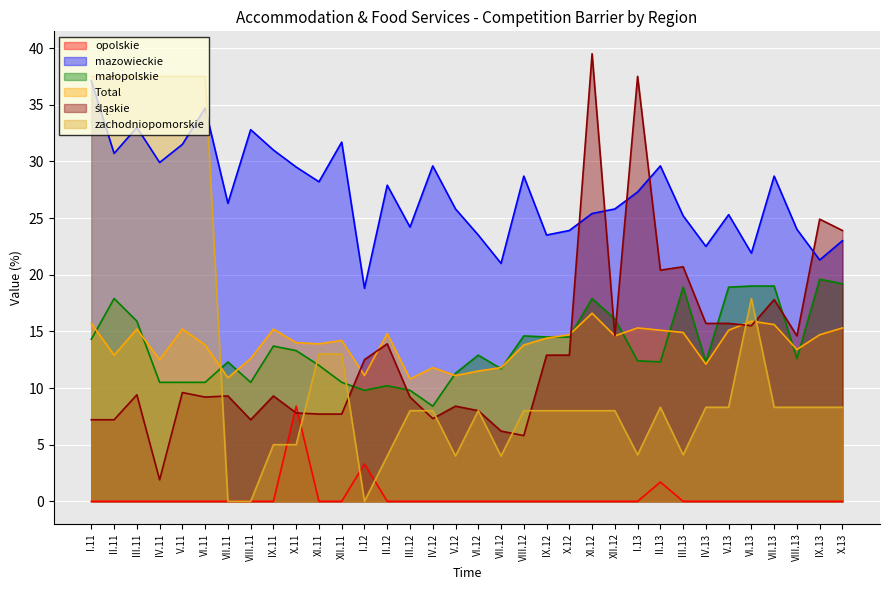

How many values in the Total series are below 14?

15